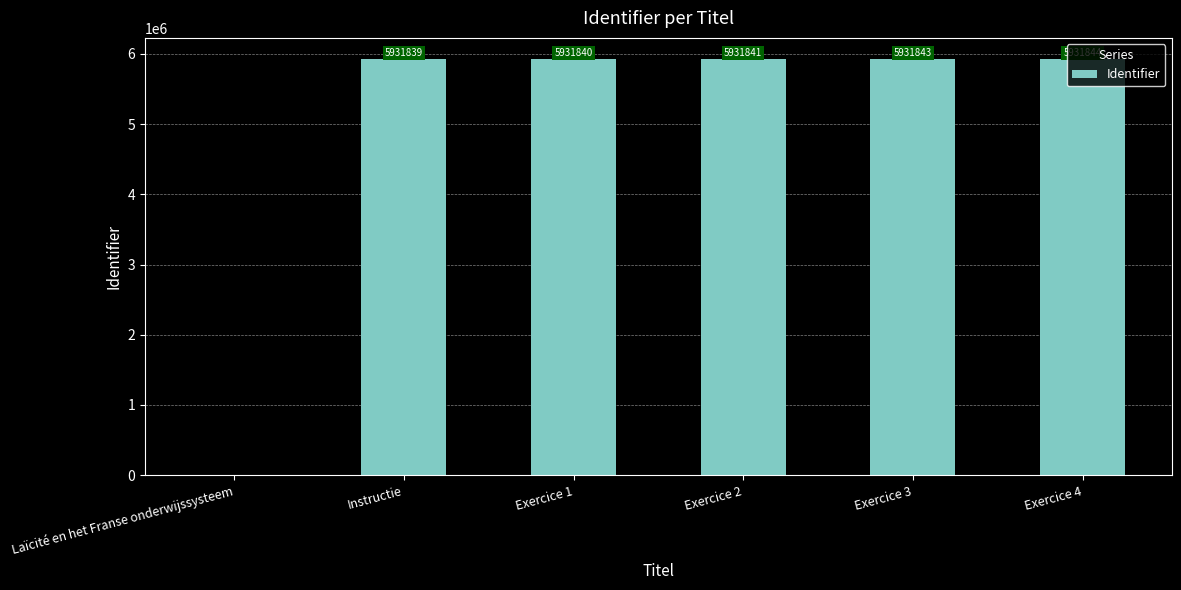

What is the change in value from Exercice 2 to Exercice 4?

+3